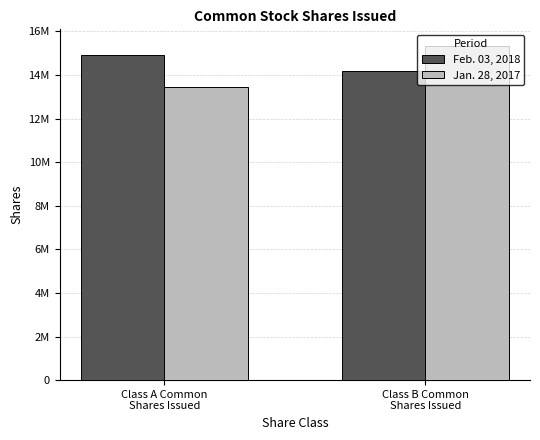

At which label does Jan. 28, 2017 reach its minimum?

Class A Common
Shares Issued